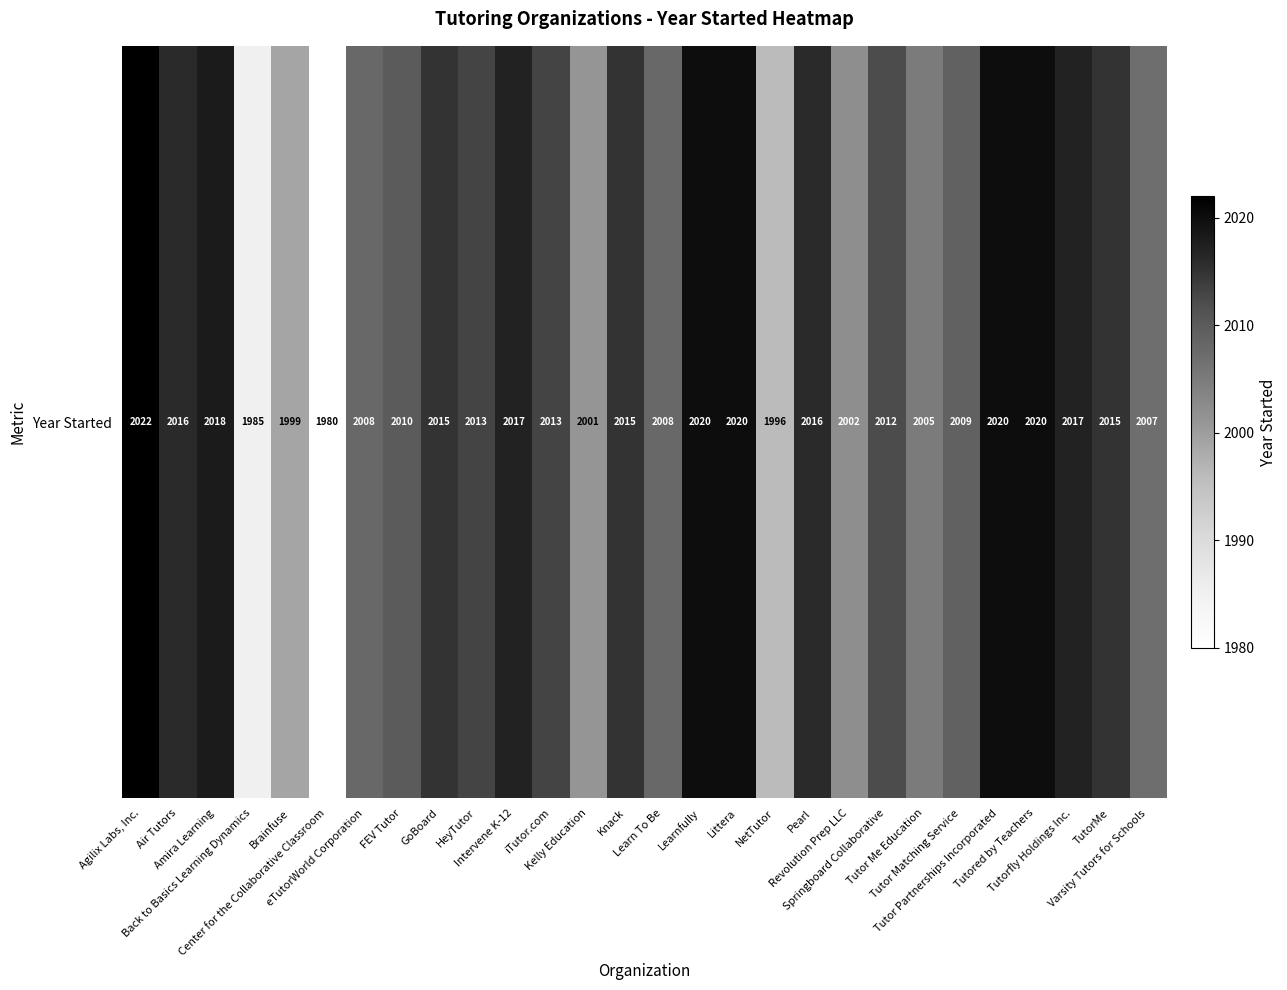

Rank the categories by value from lowest to highest.

Center for the Collaborative Classroom, Back to Basics Learning Dynamics, NetTutor, Brainfuse, Kelly Education, Revolution Prep LLC, Tutor Me Education, Varsity Tutors for Schools, eTutorWorld Corporation, Learn To Be, Tutor Matching Service, FEV Tutor, Springboard Collaborative, HeyTutor, iTutor.com, GoBoard, Knack, TutorMe, Air Tutors, Pearl, Intervene K-12, Tutorfly Holdings Inc., Amira Learning, Learnfully, Littera, Tutor Partnerships Incorporated, Tutored by Teachers, Agilix Labs, Inc.